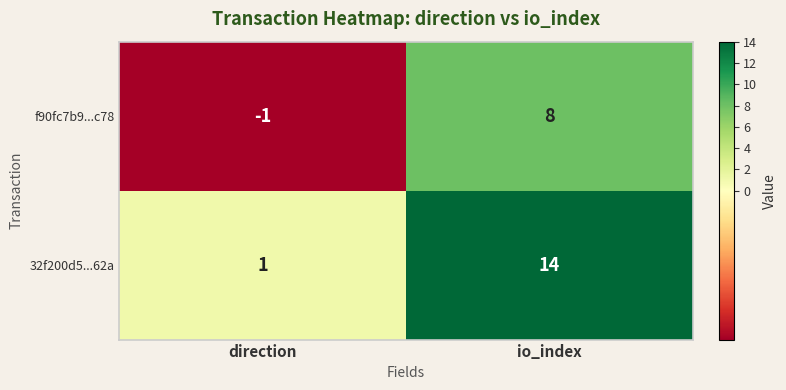

At which category does the chart reach its minimum across all series?

direction